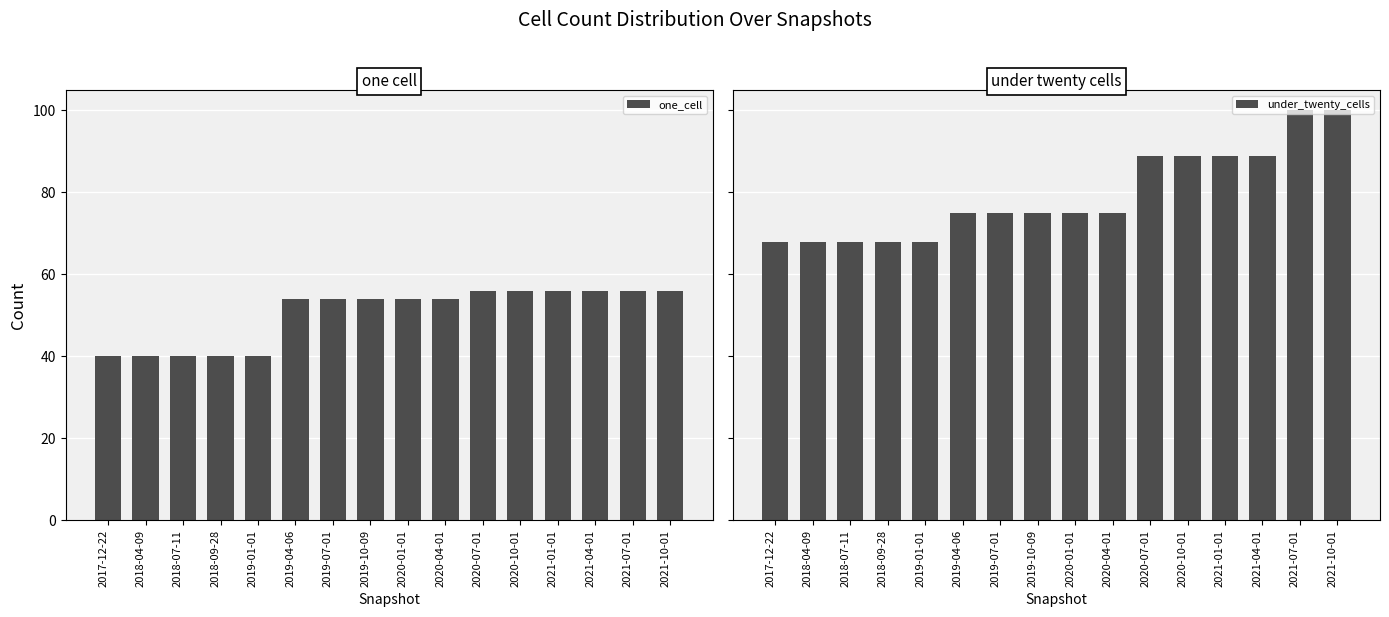

Is it true that one_cell equals 56 at 2021-07-01?

True